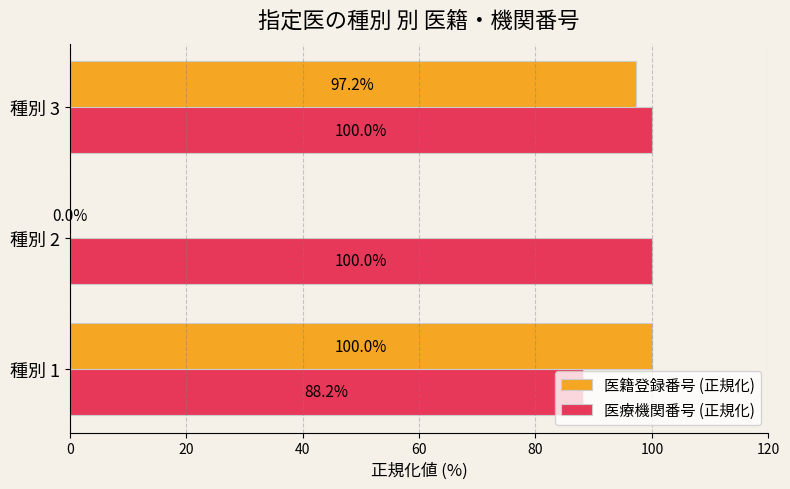

Is it true that 医籍登録番号 (正規化) equals 97.2 at 種別 3?

True